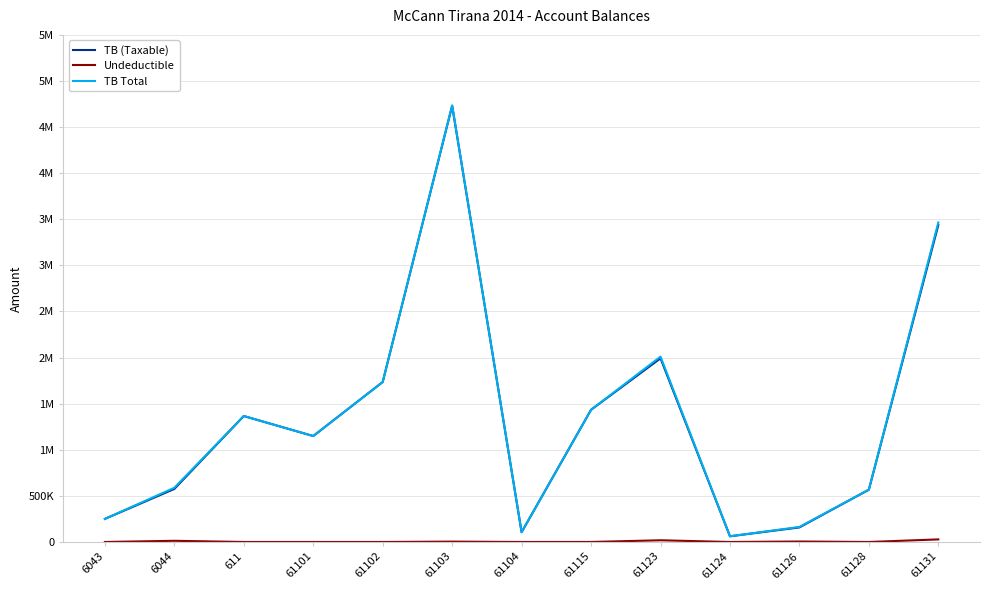

True or false: TB Total and Undeductible intersect in this chart.

False